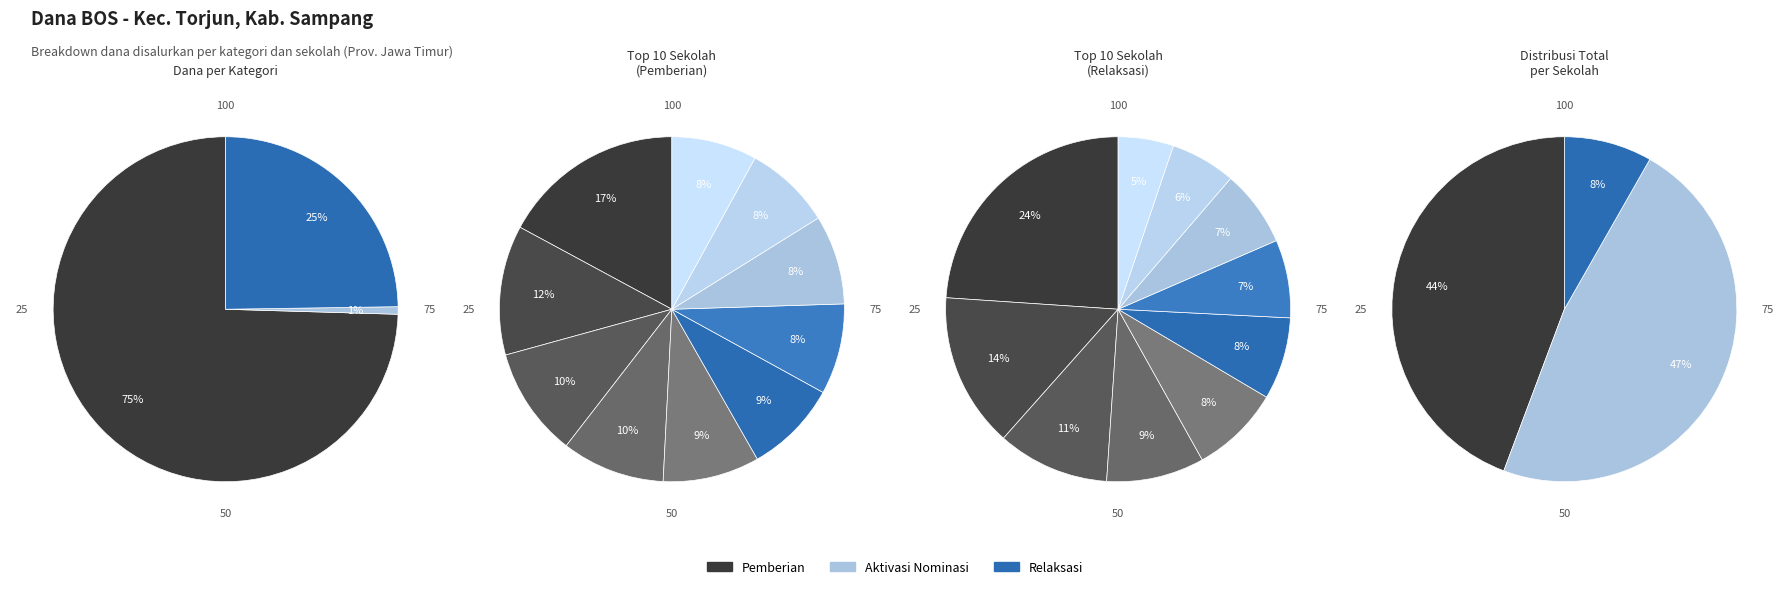

Which series has the widest spread of values?

Pemberian